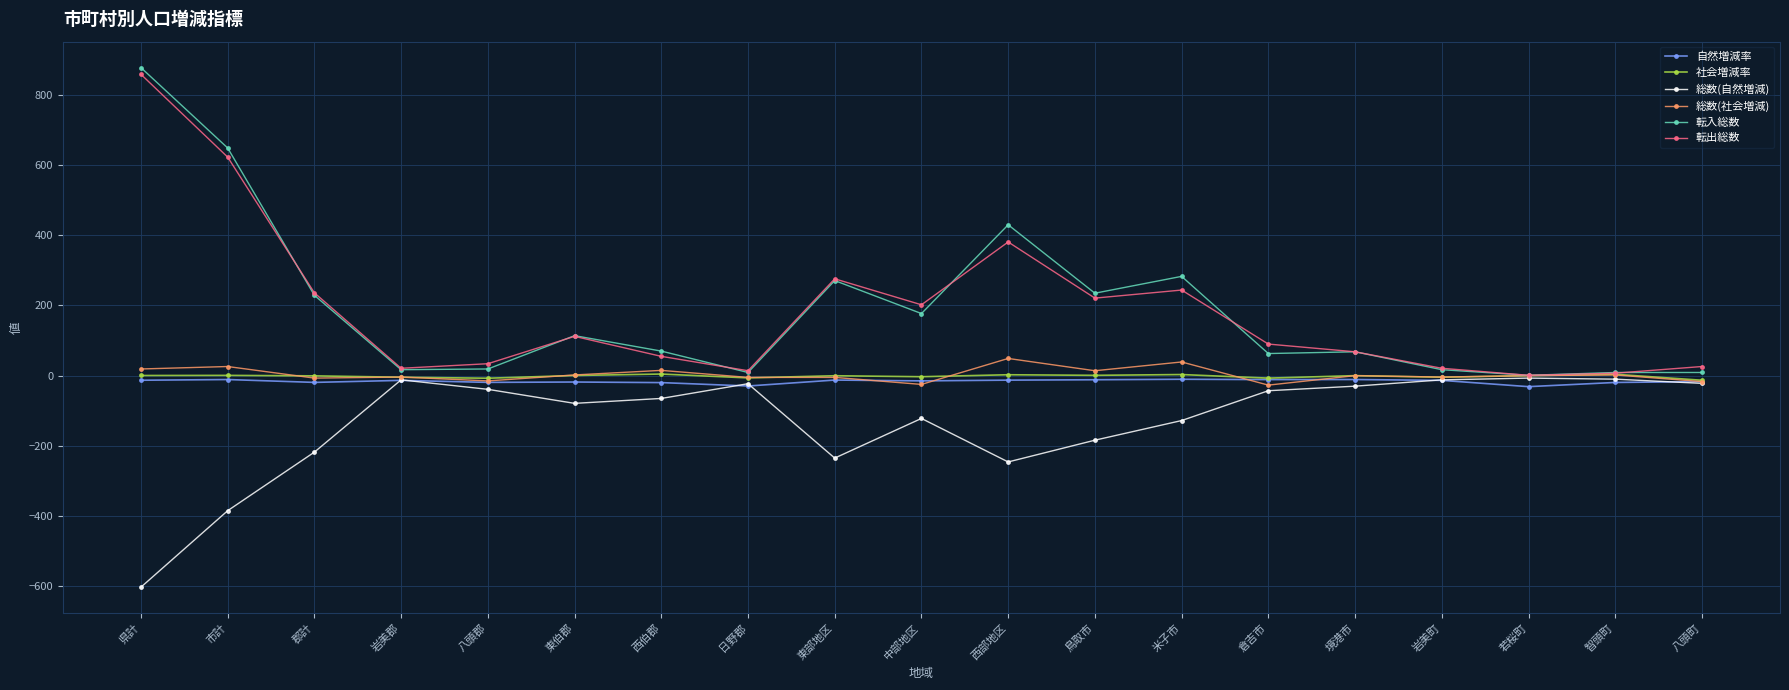

Is it true that 転出総数 equals 198.3 at 東伯郡?

False